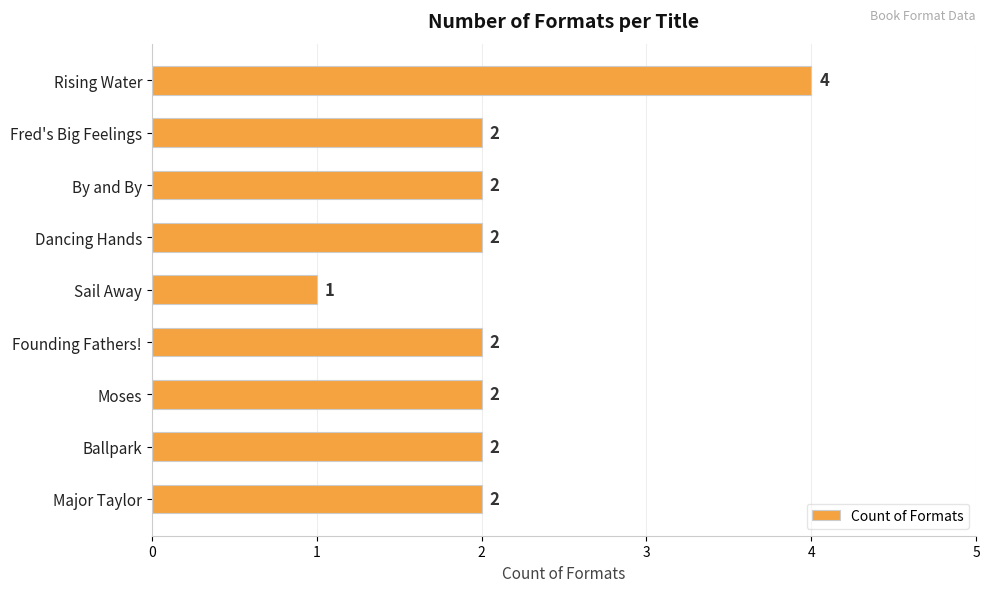

What is the difference between the maximum and minimum values?

3